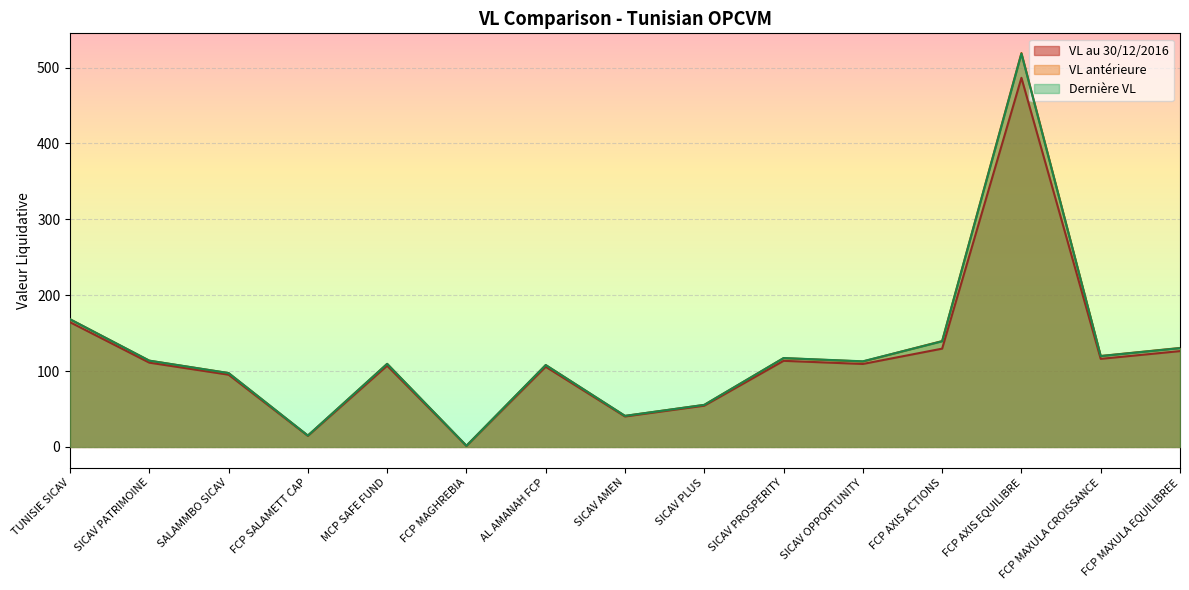

What is the sum of all VL antérieure values?

1848.6